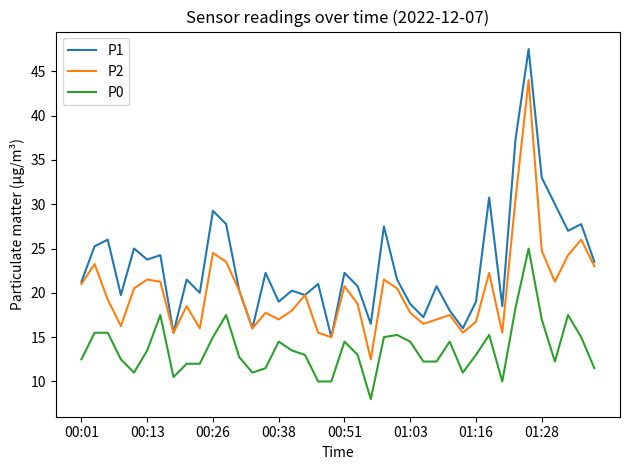

True or false: P2 and P0 intersect in this chart.

False